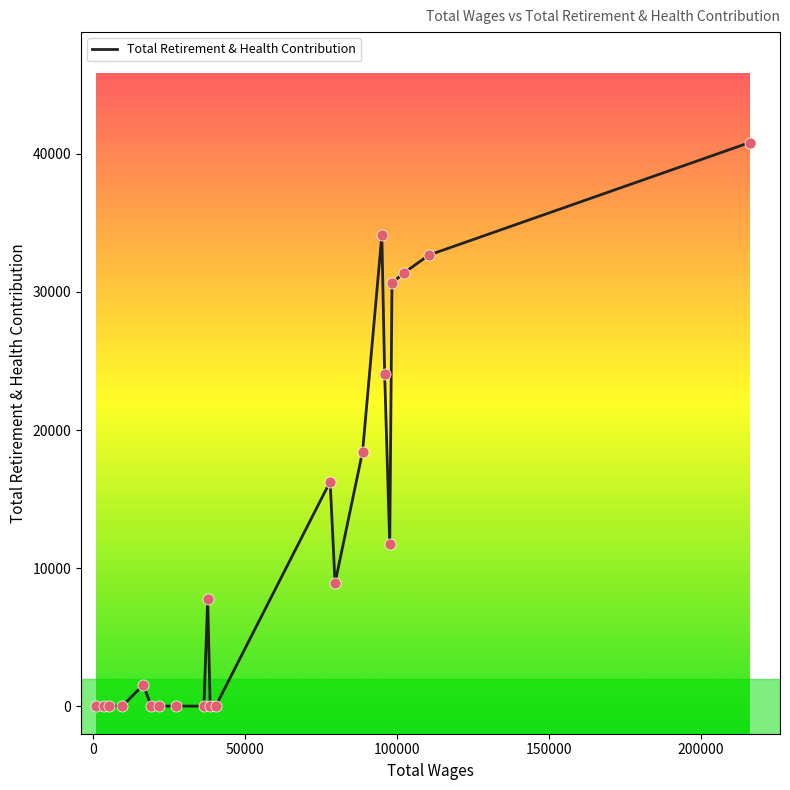

What is the greatest value displayed?

40825